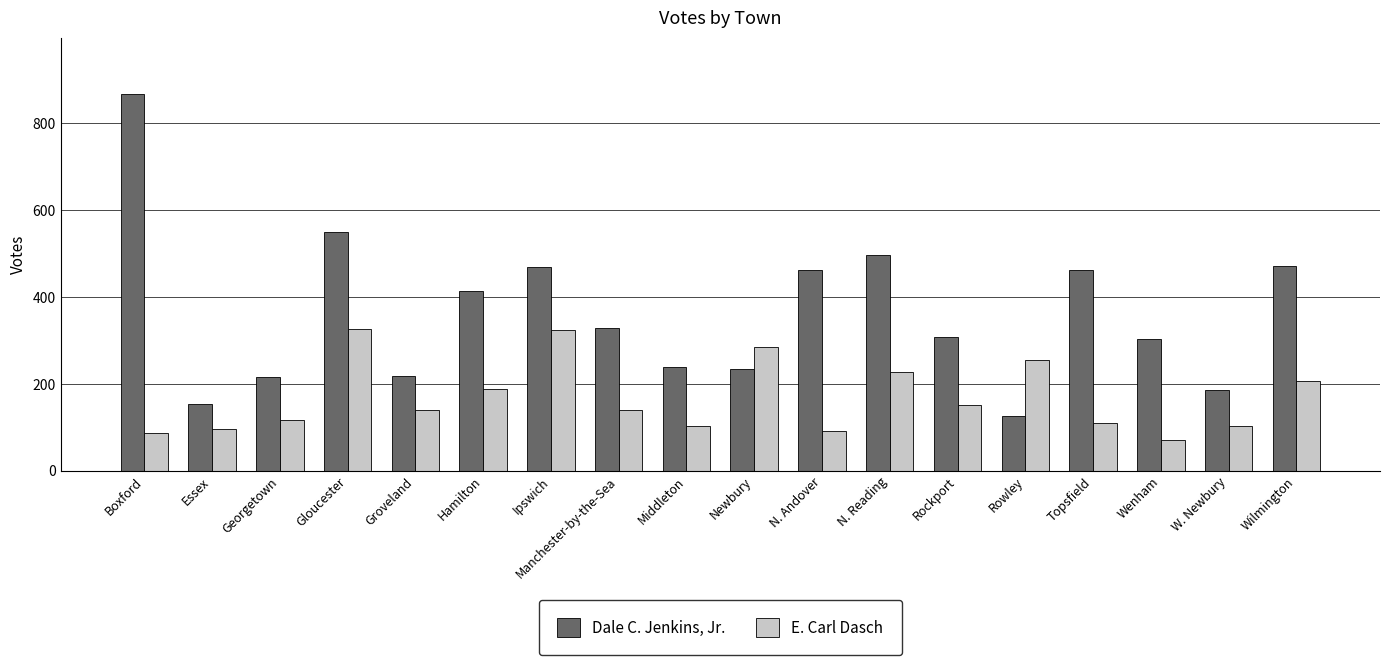

How many groups of bars are there?

18